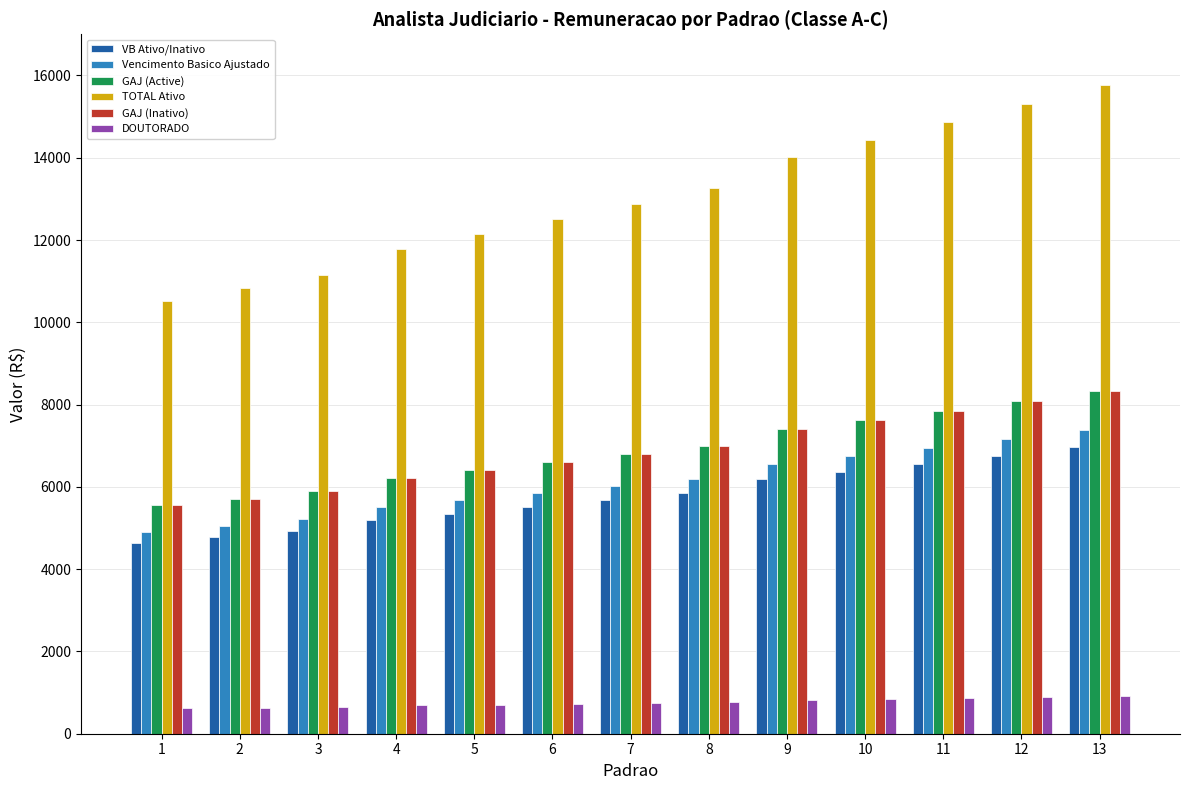

What is the maximum value for Vencimento Basico Ajustado?

7374.9